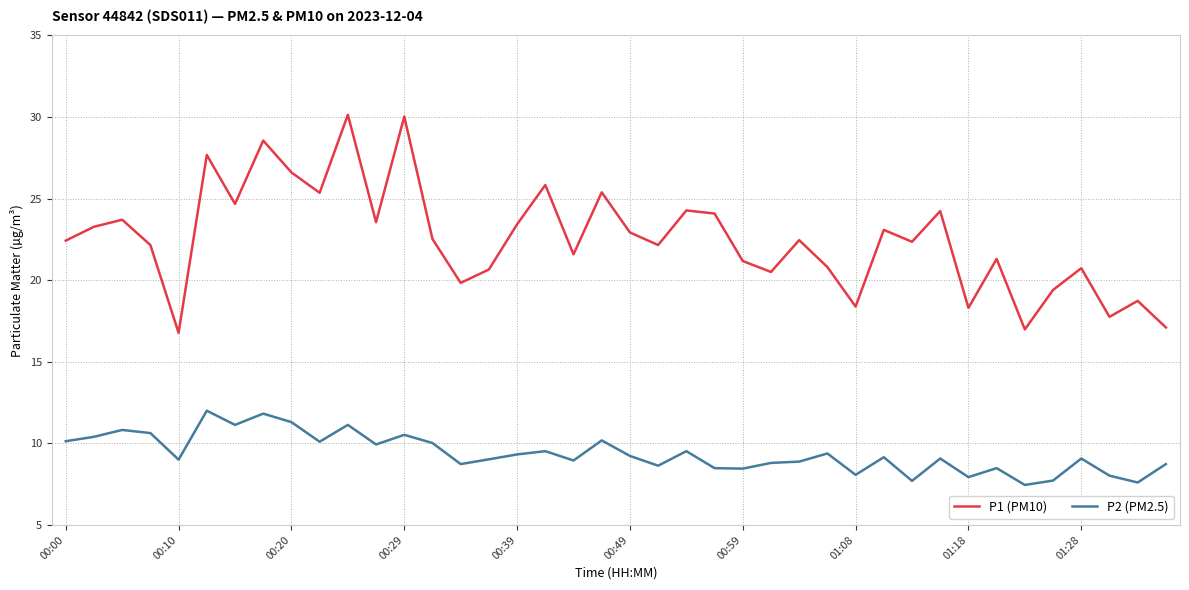

What is the difference between the maximum and minimum values in the P1 (PM10) series?

13.4